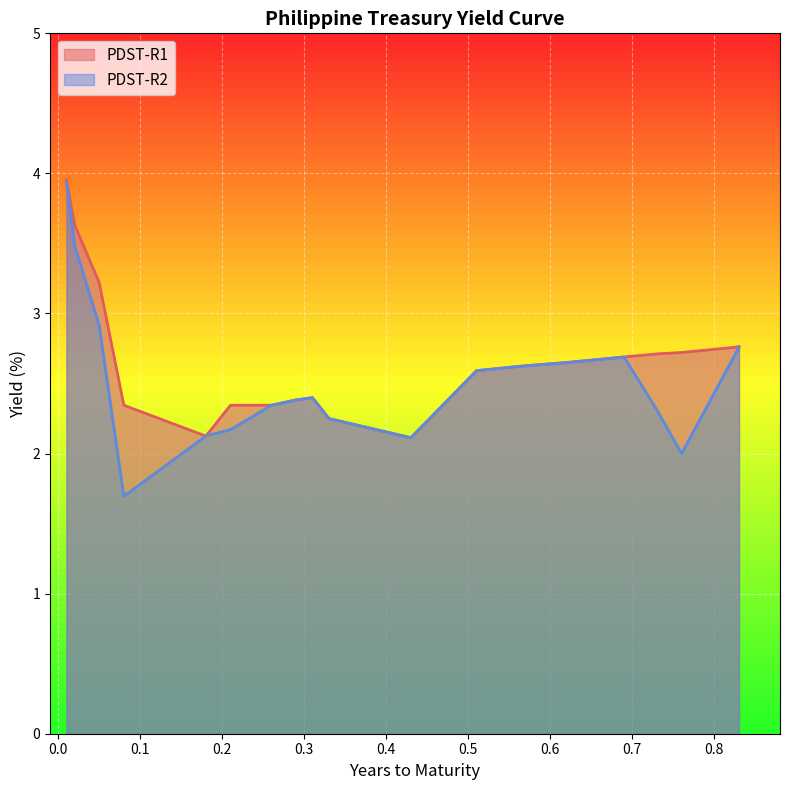

Reading left to right, what are all the values shown in this chart?

PDST-R1: <1M(1)=4.0	<1M(2)=3.6	<1M(3)=3.2	1M=2.3	2M(1)=2.1	2M(2)=2.3	3M=2.3	4M(1)=2.4	4M(2)=2.4	4M(3)=2.2	5M=2.1	6M=2.6	7M(1)=2.6	7M(2)=2.6	8M(1)=2.7	8M(2)=2.7	9M(1)=2.7	9M(2)=2.7	10M(1)=2.8	10M(2)=2.8
PDST-R2: <1M(1)=3.9	<1M(2)=3.5	<1M(3)=2.9	1M=1.7	2M(1)=2.1	2M(2)=2.2	3M=2.3	4M(1)=2.4	4M(2)=2.4	4M(3)=2.2	5M=2.1	6M=2.6	7M(1)=2.6	7M(2)=2.6	8M(1)=2.6	8M(2)=2.7	9M(1)=2.3	9M(2)=2.0	10M(1)=2.8	10M(2)=2.8